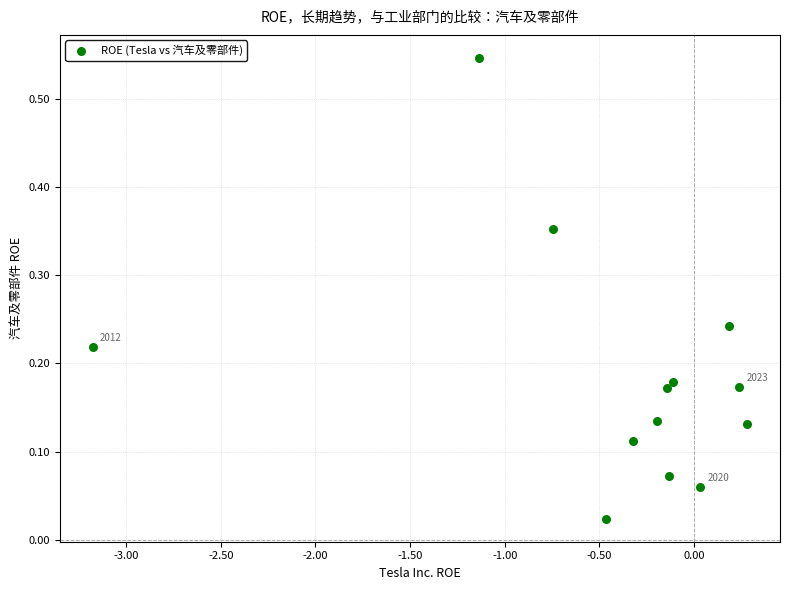

What is the range of X values (max minus min)?

3.5